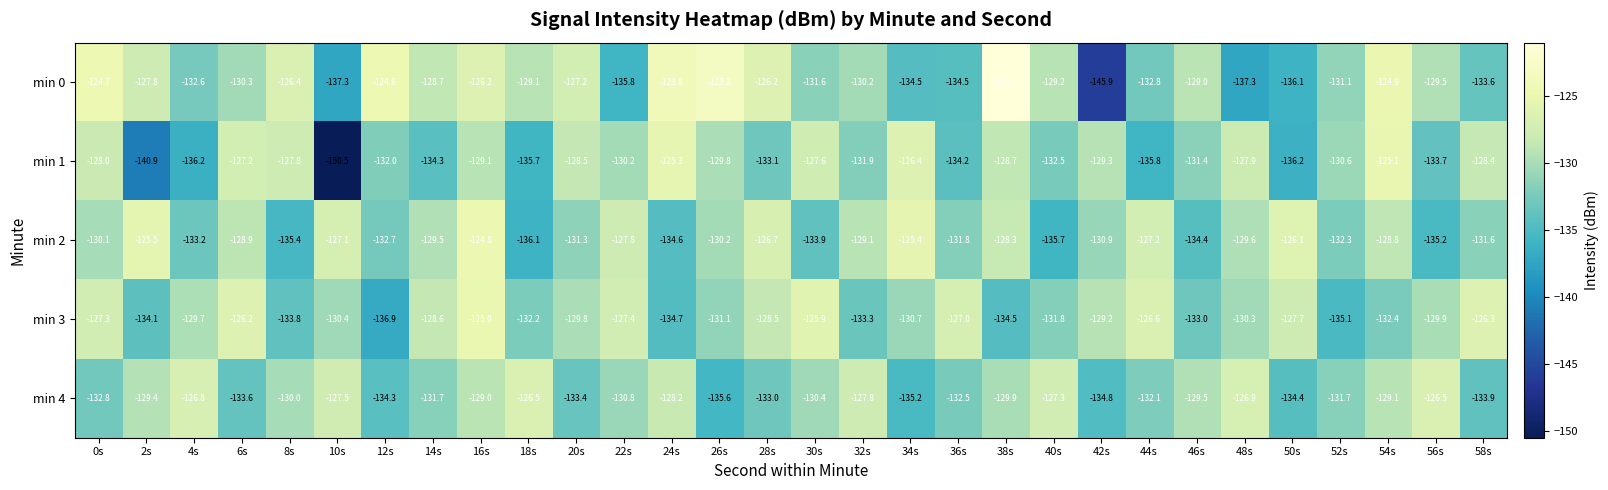

Is it true that min 2 equals -130.9 at 42s?

True